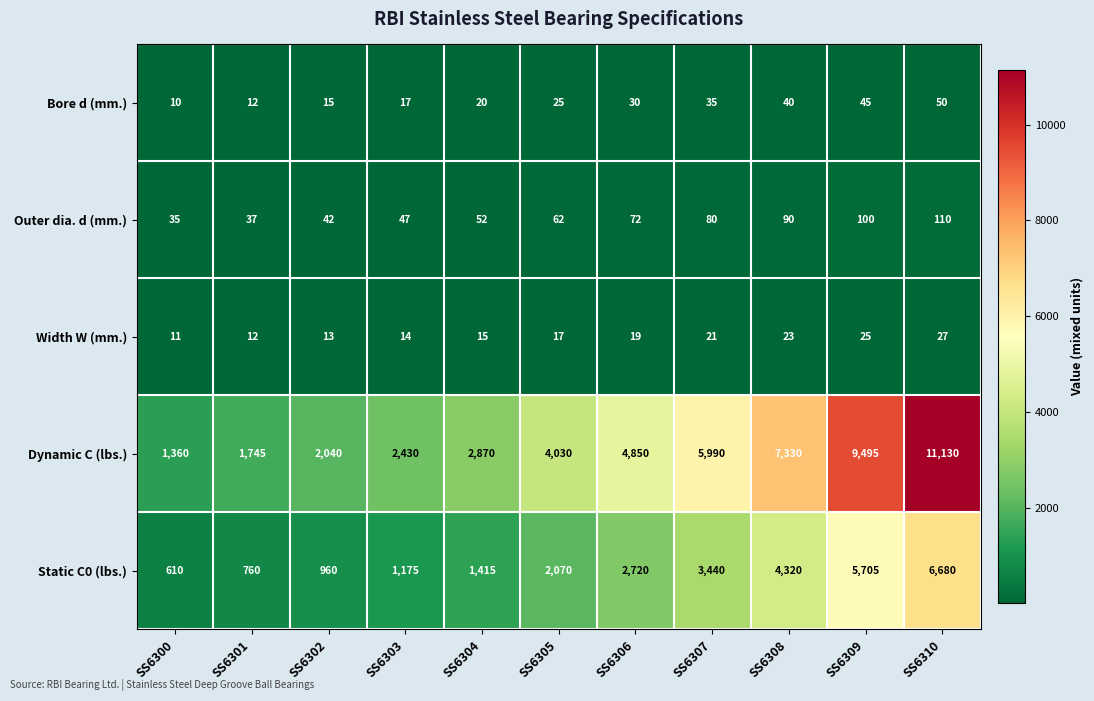

The Static C0 (lbs.) series shows 960 at SS6302. True or false?

True